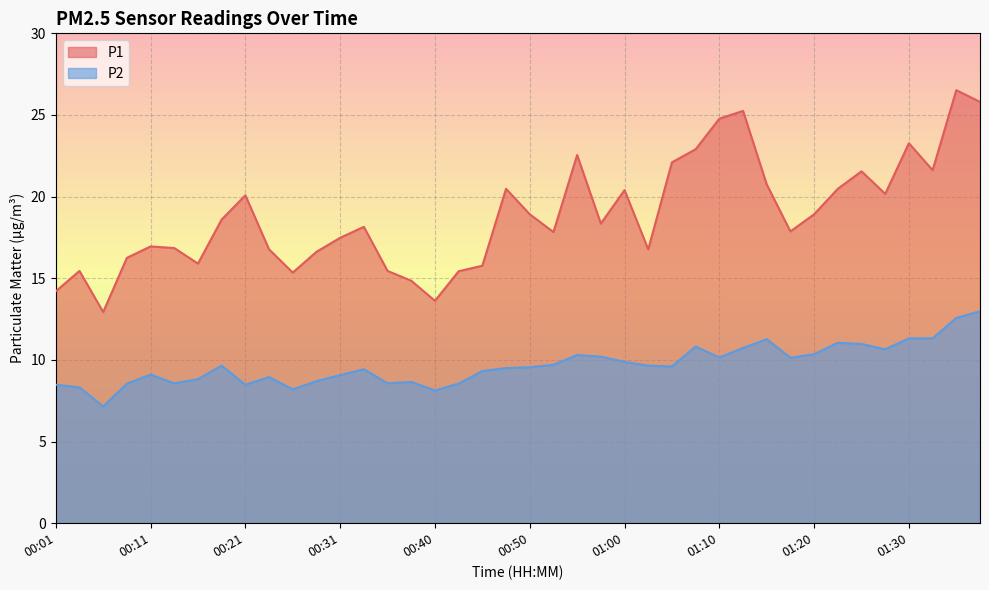

What are all the series names shown in the legend?

P1, P2